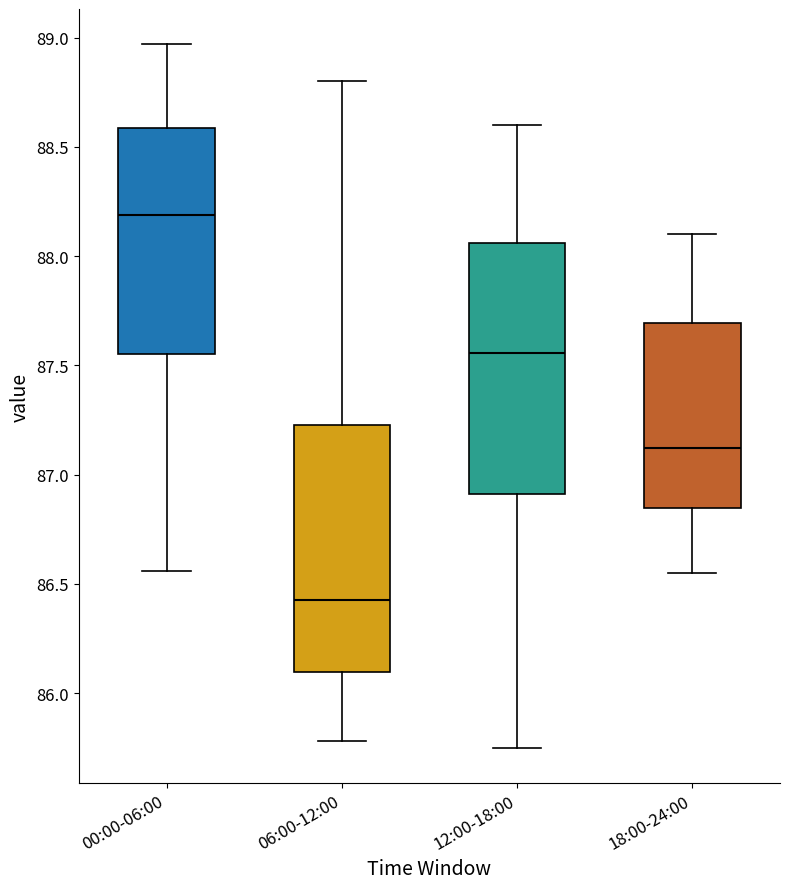

Reading left to right, transcribe this box plot: for each box, give where its median line is, the range the box spans, and where its two whiskers end, as read against the y-axis. The values are not printed on the chart, so give them approximately, as read against the axis.

00:00-06:00: median 88.20, box 87.55 to 88.60, whiskers 86.55 to 88.95
06:00-12:00: median 86.45, box 86.10 to 87.25, whiskers 85.80 to 88.80
12:00-18:00: median 87.55, box 86.90 to 88.05, whiskers 85.75 to 88.60
18:00-24:00: median 87.10, box 86.85 to 87.70, whiskers 86.55 to 88.10